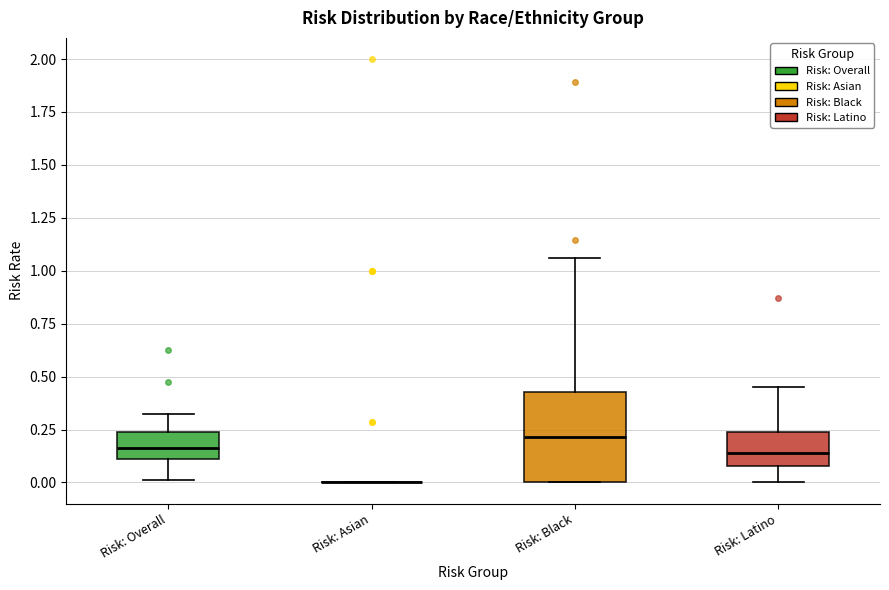

Reading left to right, transcribe this box plot: for each box, give where its median line is, the range the box spans, and where its two whiskers end, as read against the y-axis. The values are not printed on the chart, so give them approximately, as read against the axis.

Risk: Overall: median 0.15, box 0.10 to 0.25, whiskers 0.00 to 0.30
Risk: Asian: box collapsed to a line at 0.00, whiskers 0.00 to 0.00
Risk: Black: median 0.20, box 0.00 to 0.45, whiskers 0.00 to 1.05
Risk: Latino: median 0.15, box 0.10 to 0.25, whiskers 0.00 to 0.45